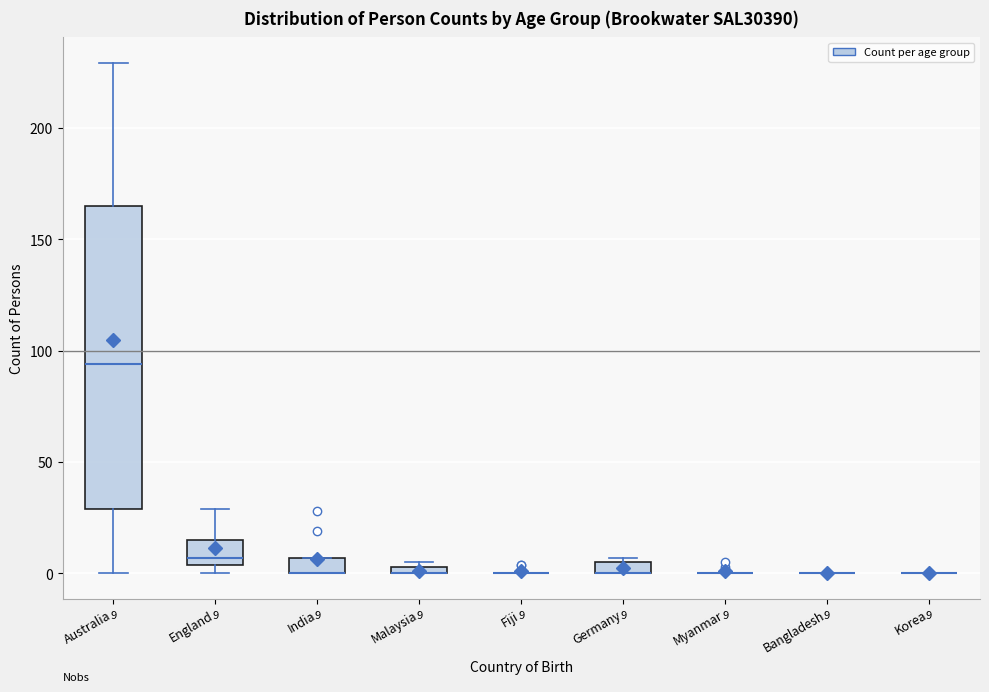

Comparing the boxes themselves (not the whiskers), which one is the tallest?

Australia